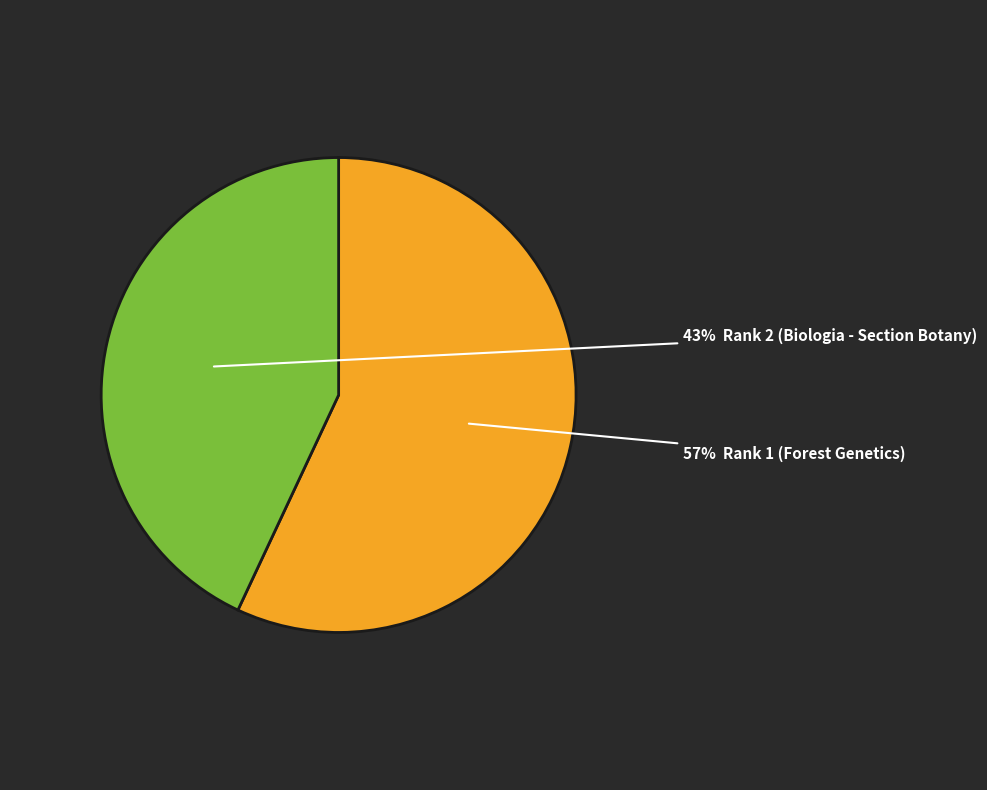

To the nearest percent, what is the difference between the largest and smallest slice percentages?

14%